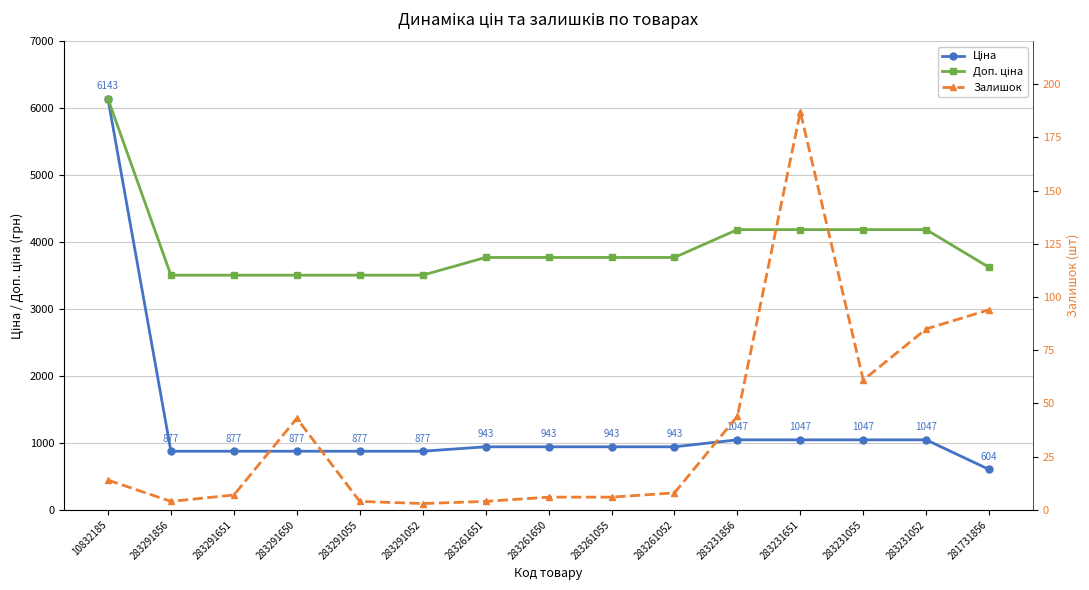

What value does the Доп. ціна series have at 283231055?

4188.7